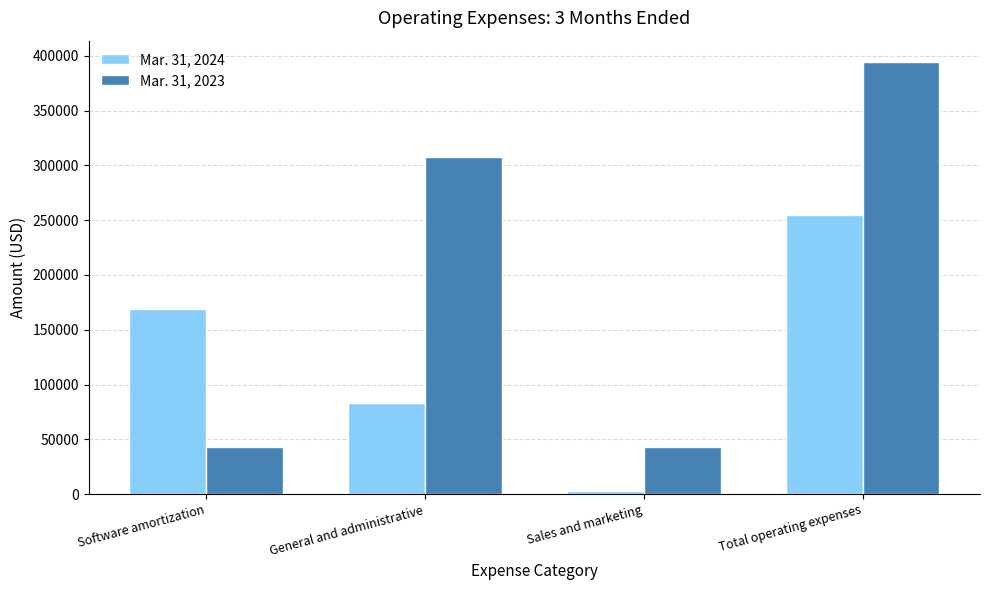

List the series in order of their overall mean, lowest first.

Mar. 31, 2024, Mar. 31, 2023